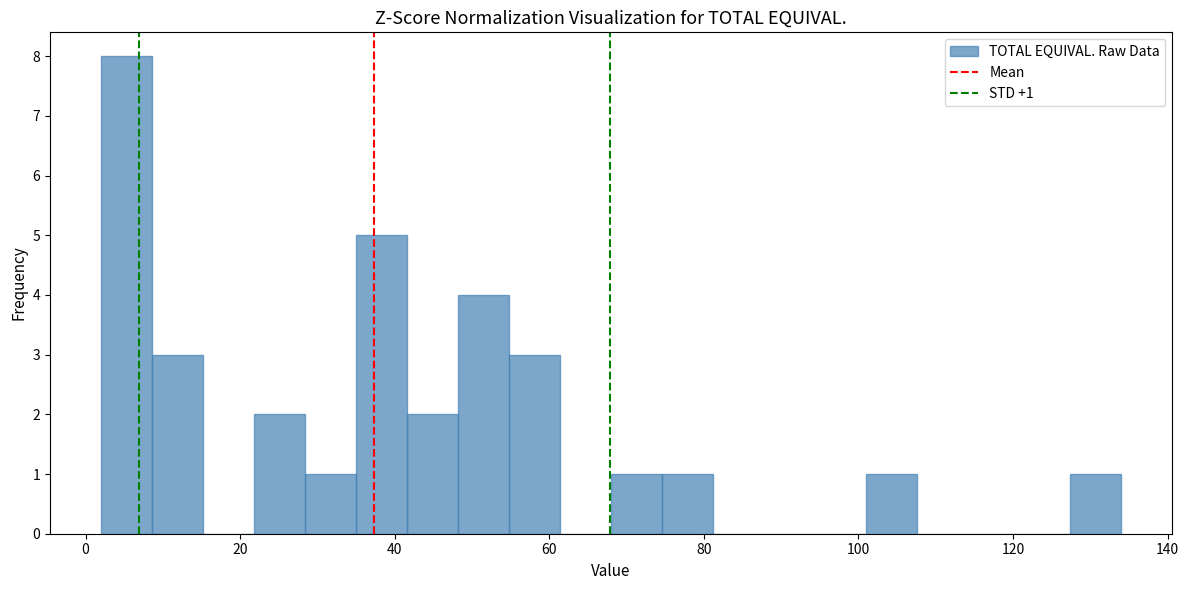

Around what value on the x-axis is the tallest bar? Give the approximate position of its centre, as read against the axis.

6